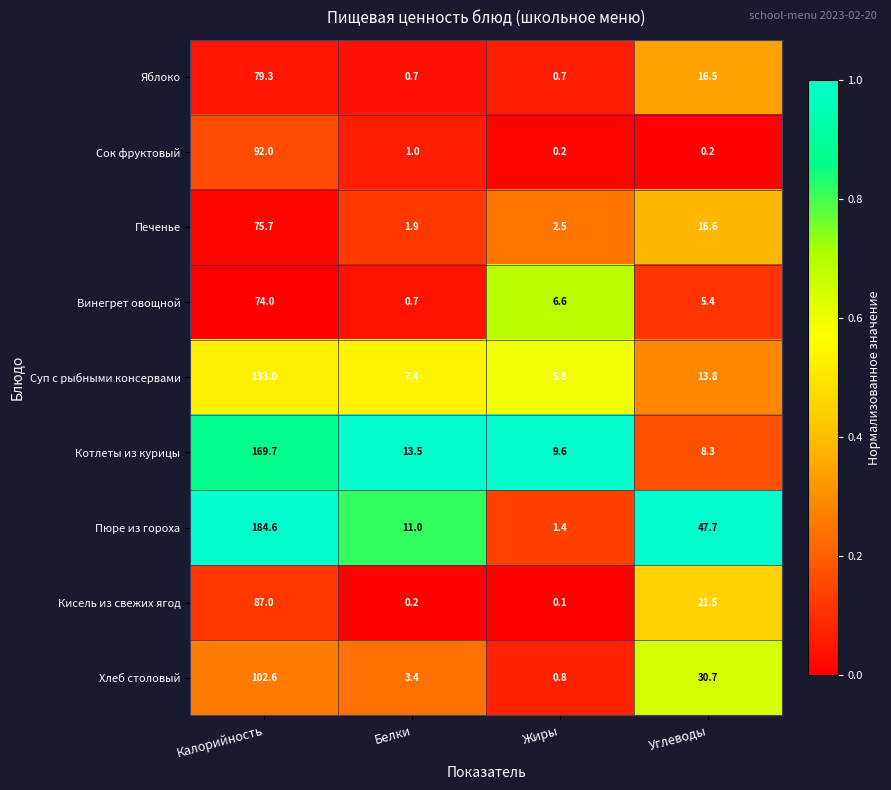

What is the average value of the Котлеты из курицы series?

50.3